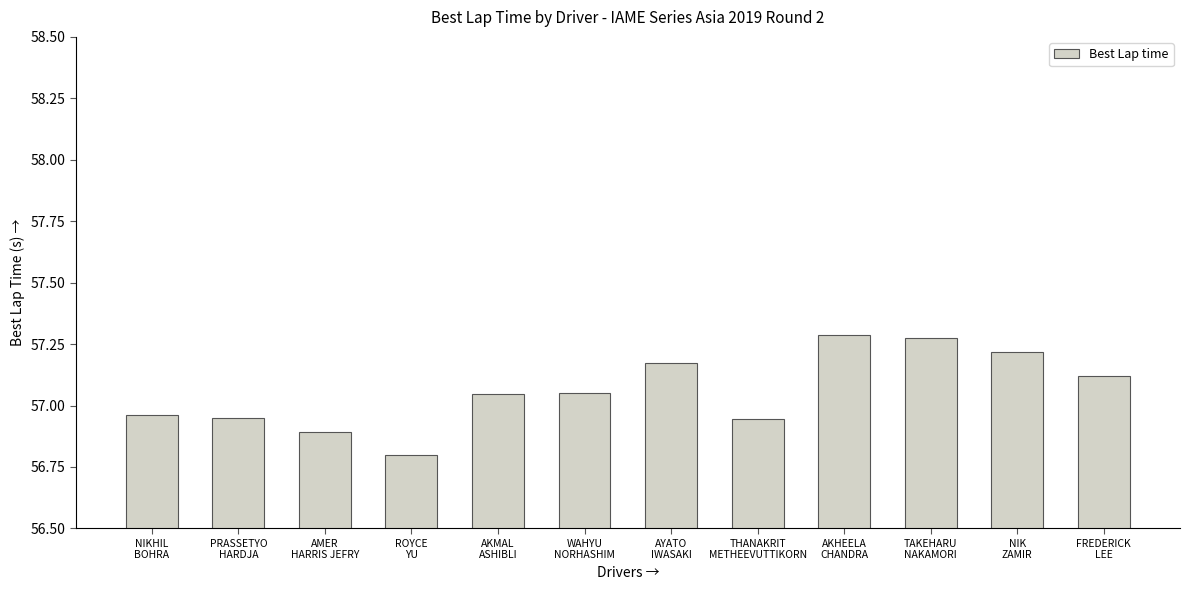

What is the value of the 4th bar from the left?

56.8